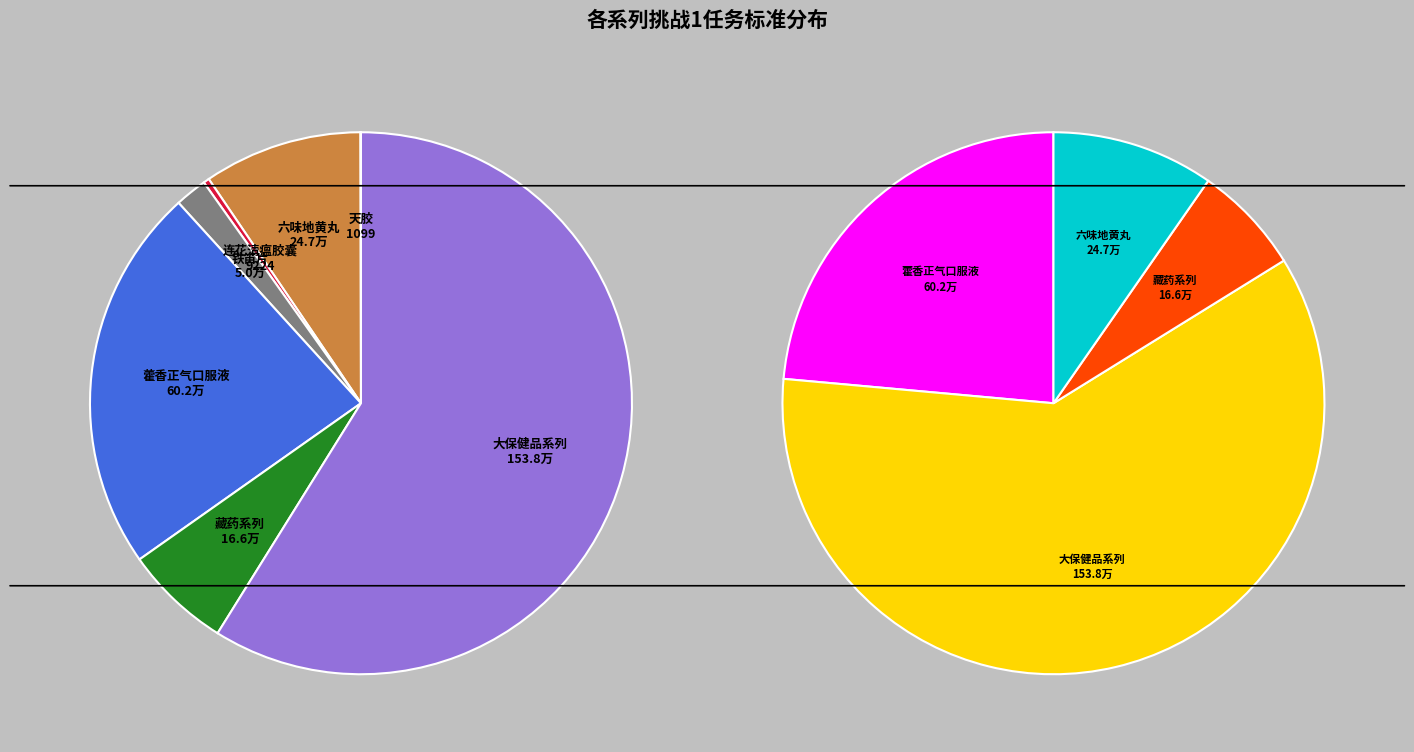

True or false: 铁笛片 accounts for 1% of the total.

False